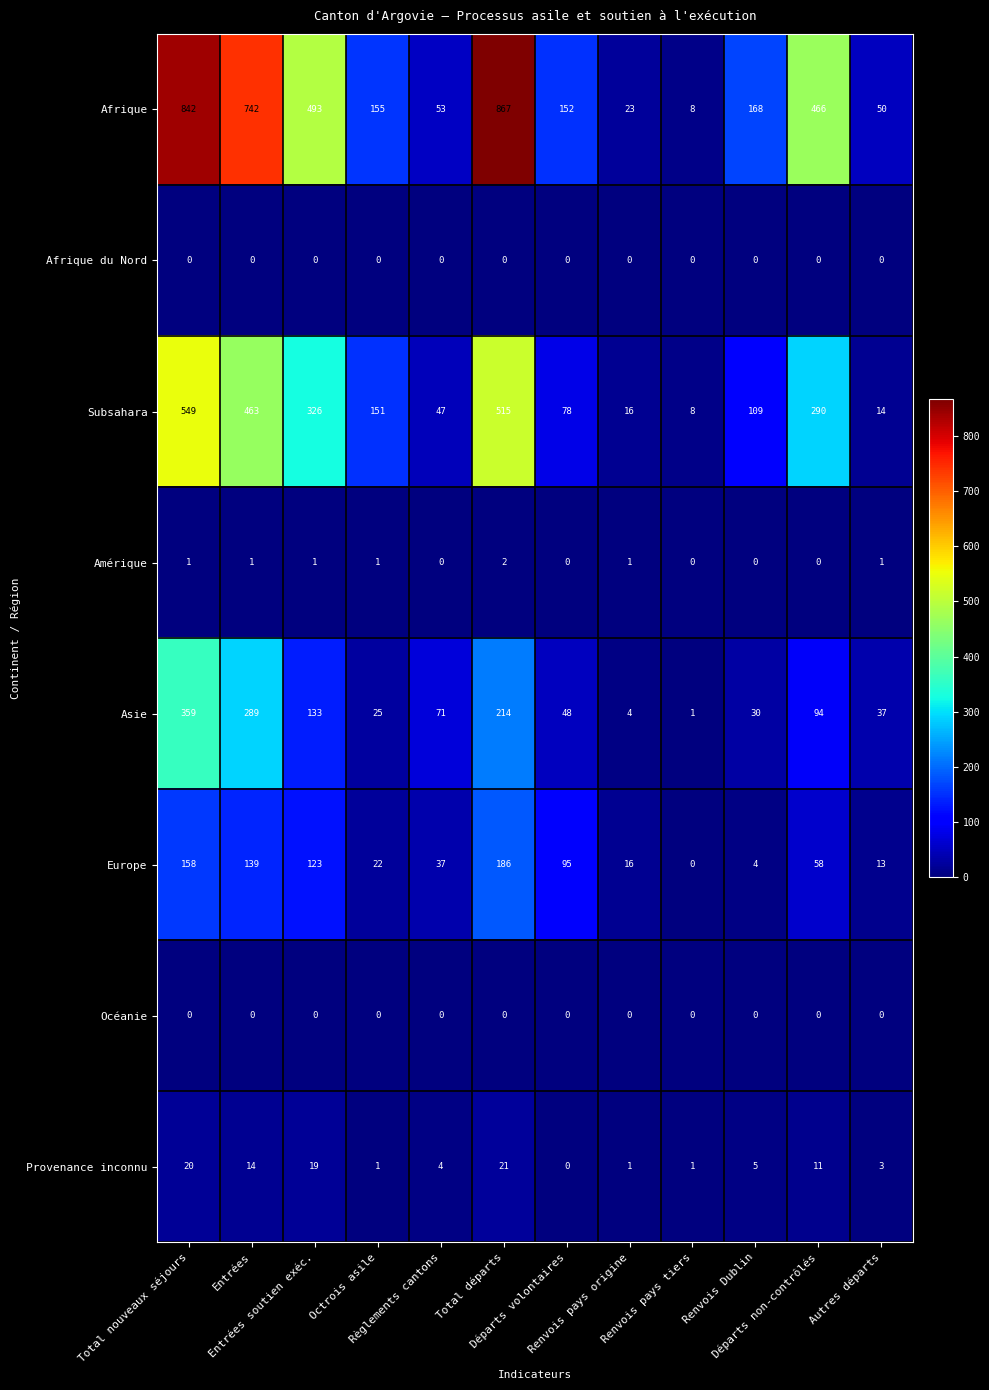

What is the greatest value displayed?

867